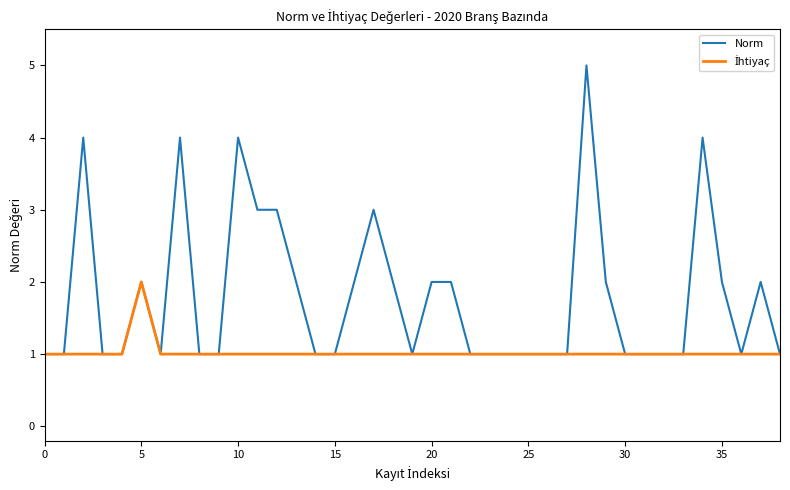

Which series has the largest total across all categories?

Norm